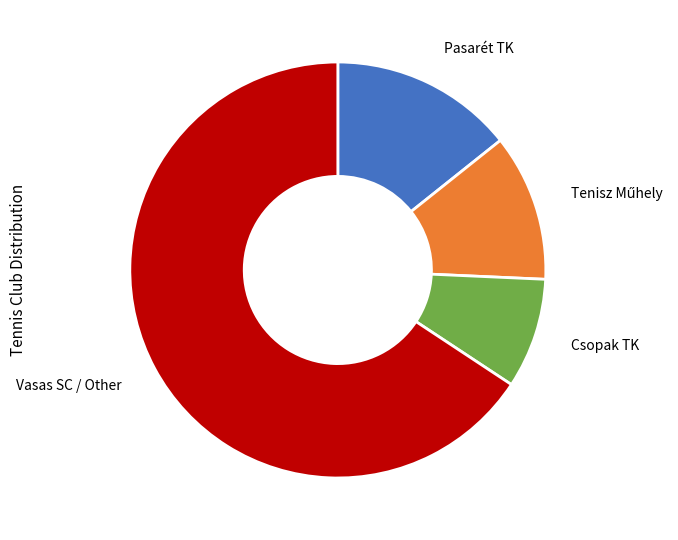

Do Pasarét TK and Vasas SC / Other together represent more than half of the pie?

Yes